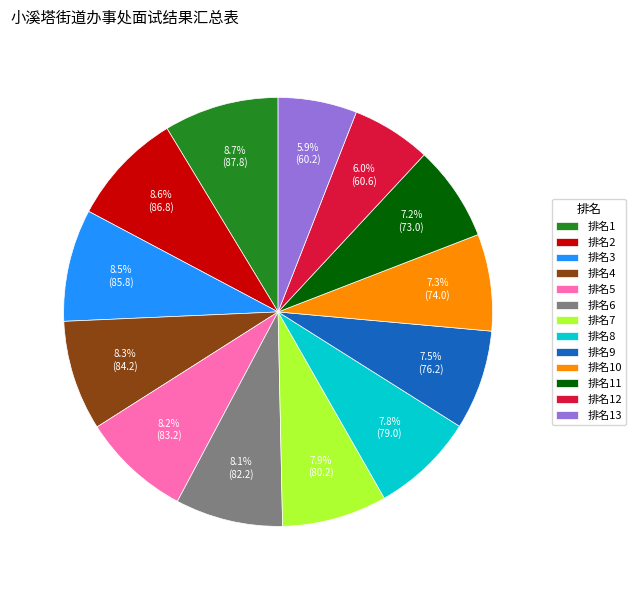

What is the total percentage of 排名8 and 排名5?

16.0%